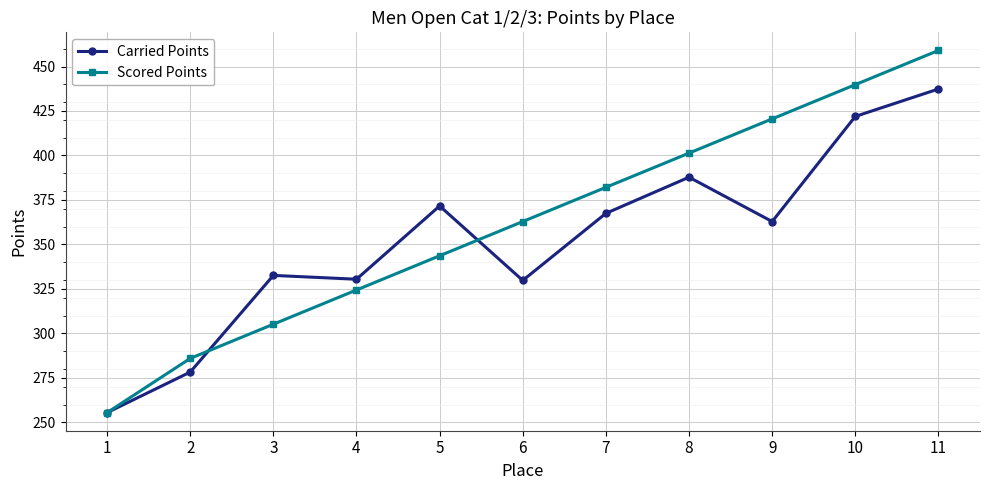

What is the highest value of the Carried Points series?

437.4